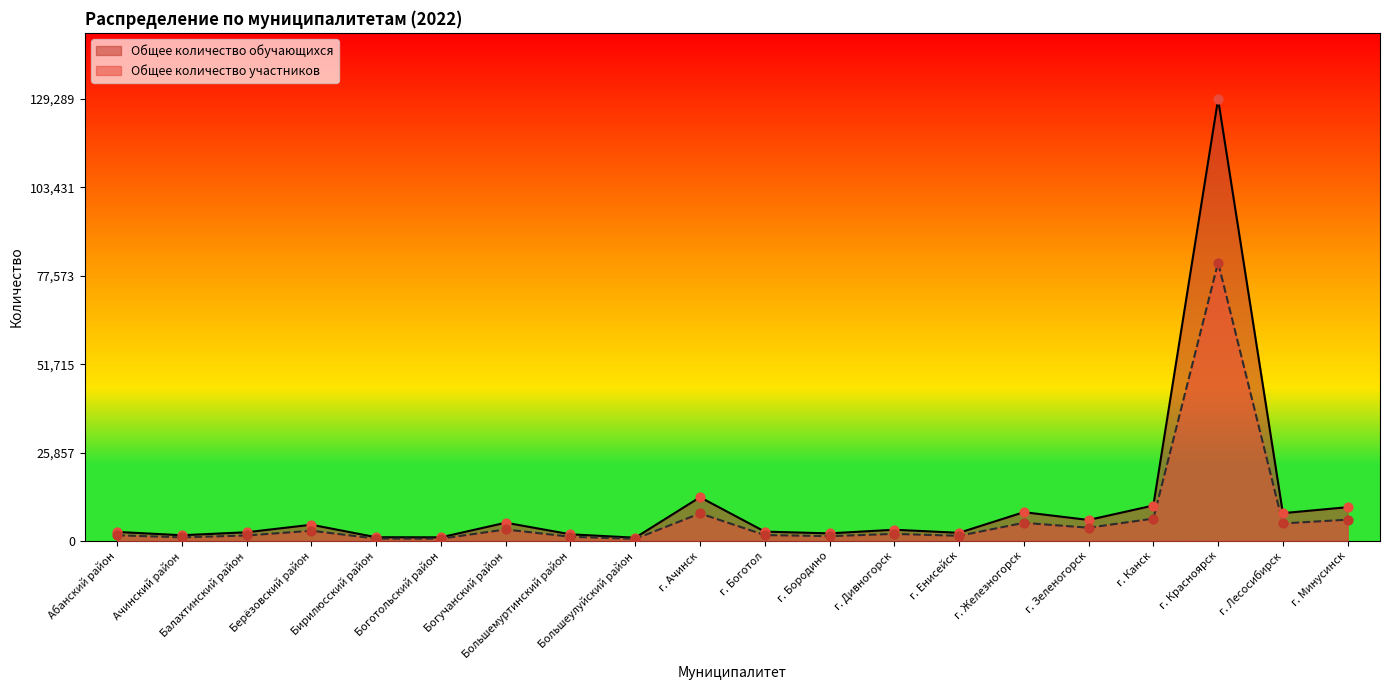

Which series has the largest total across all categories?

Общее количество обучающихся